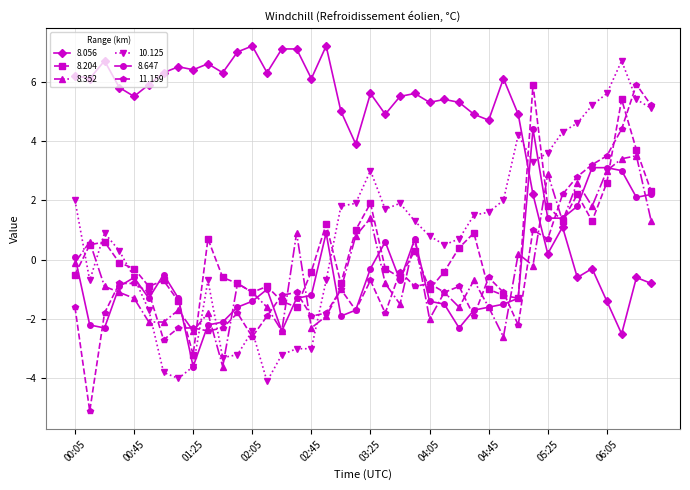

What is the smallest value displayed?

-5.1